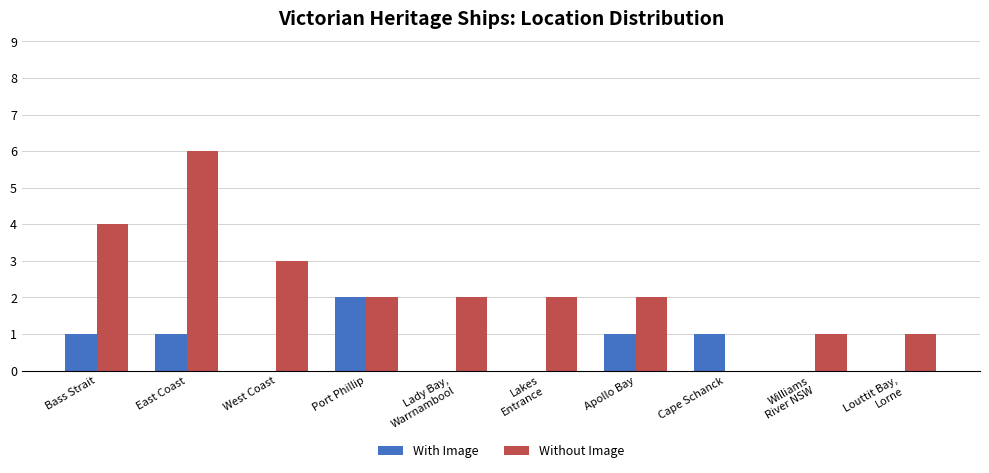

What is the total value across all series at West Coast?

3